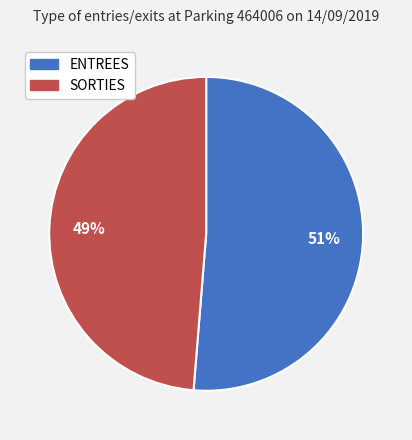

Combined, do SORTIES and ENTREES account for over 50%?

Yes